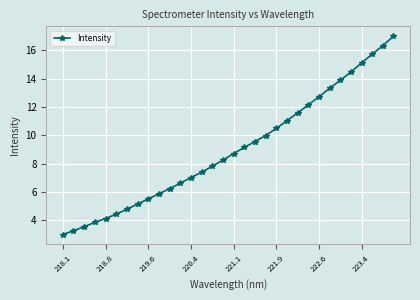

How many values exceed 8?

17